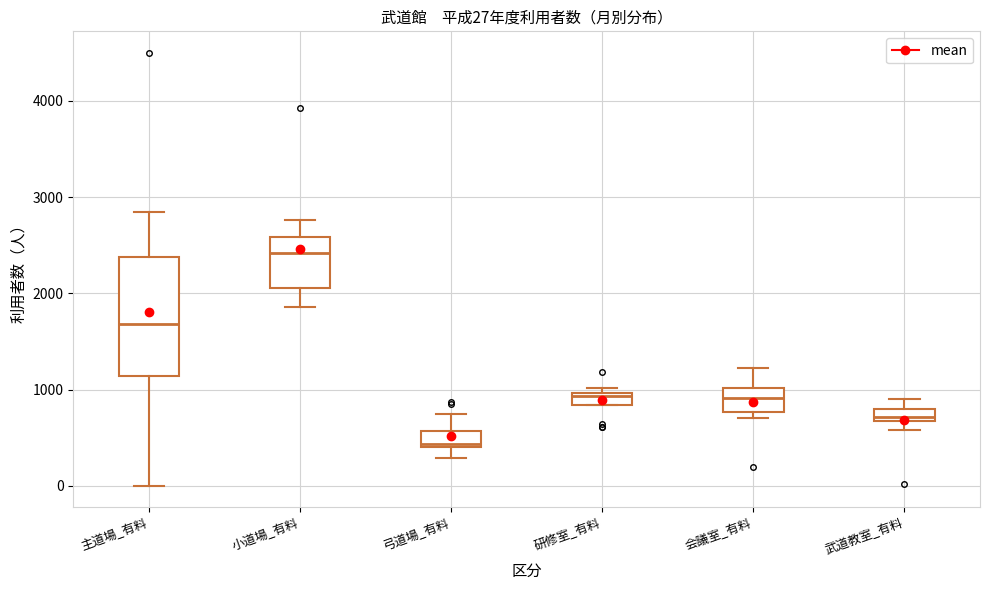

Which box's median line is the lowest?

弓道場_有料